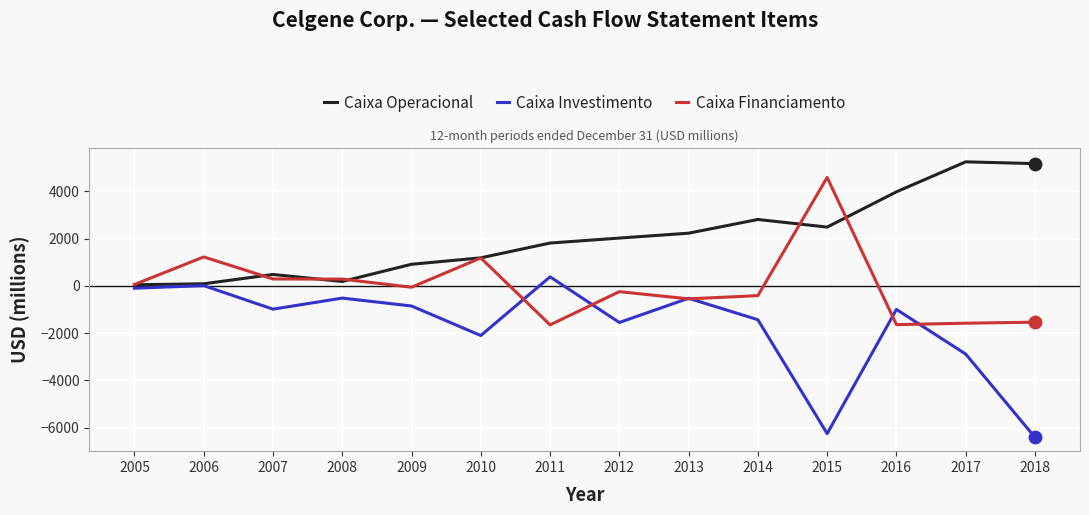

Is the value of Caixa Operacional at 2006 greater than the value of Caixa Investimento at 2005?

Yes